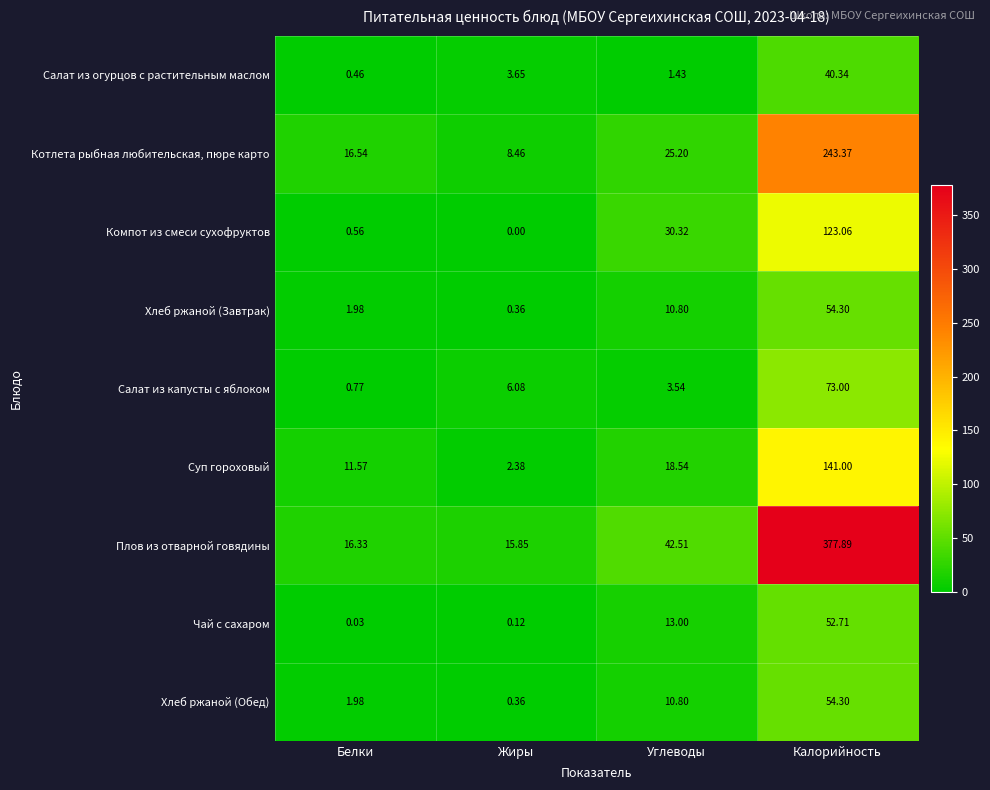

Which series changed the most between Жиры and Калорийность?

Плов из отварной говядины